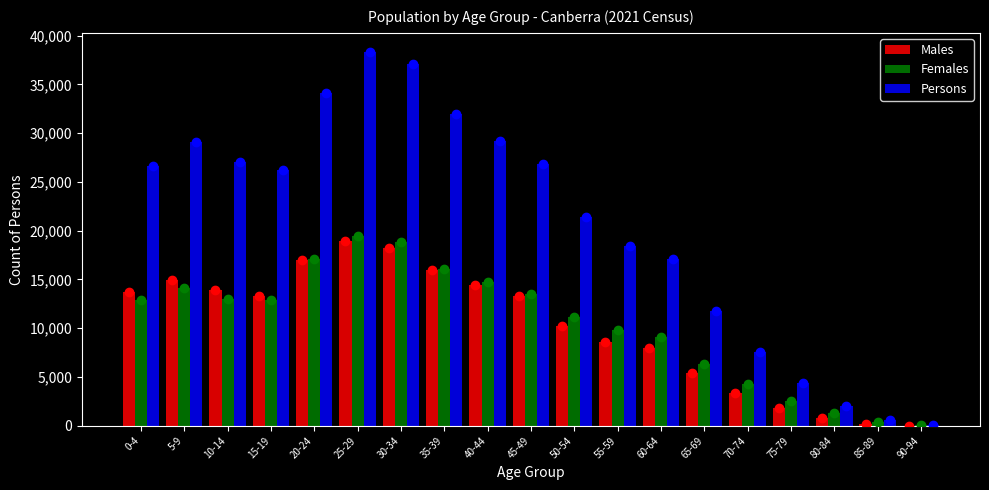

At which category is the sum across all series the highest?

25-29